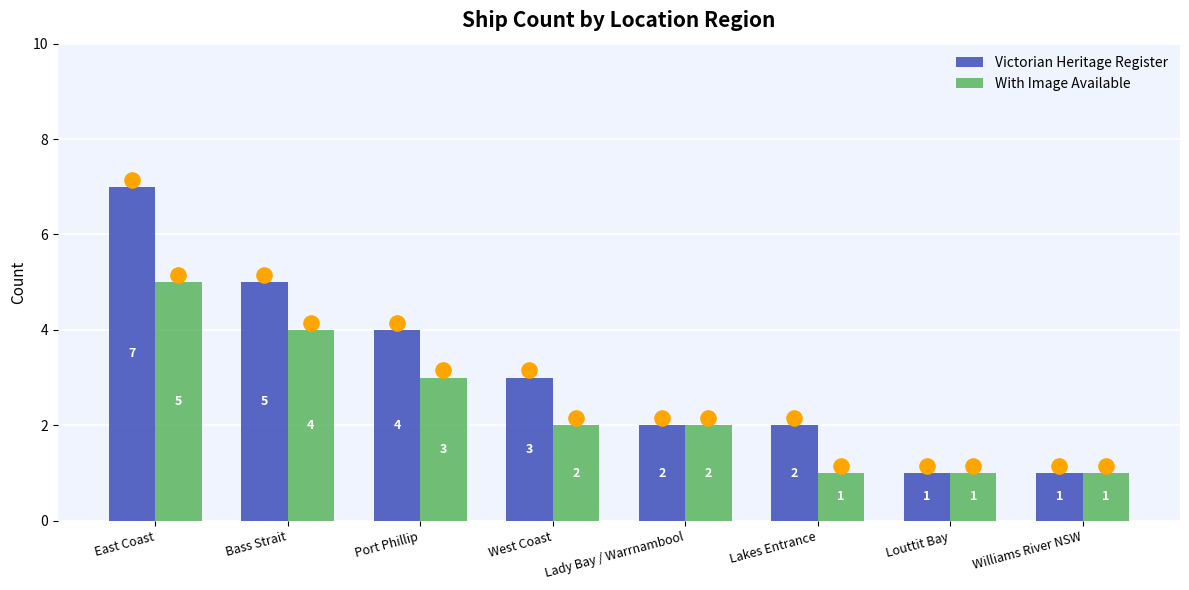

What is the total value across all series at Port Phillip?

7